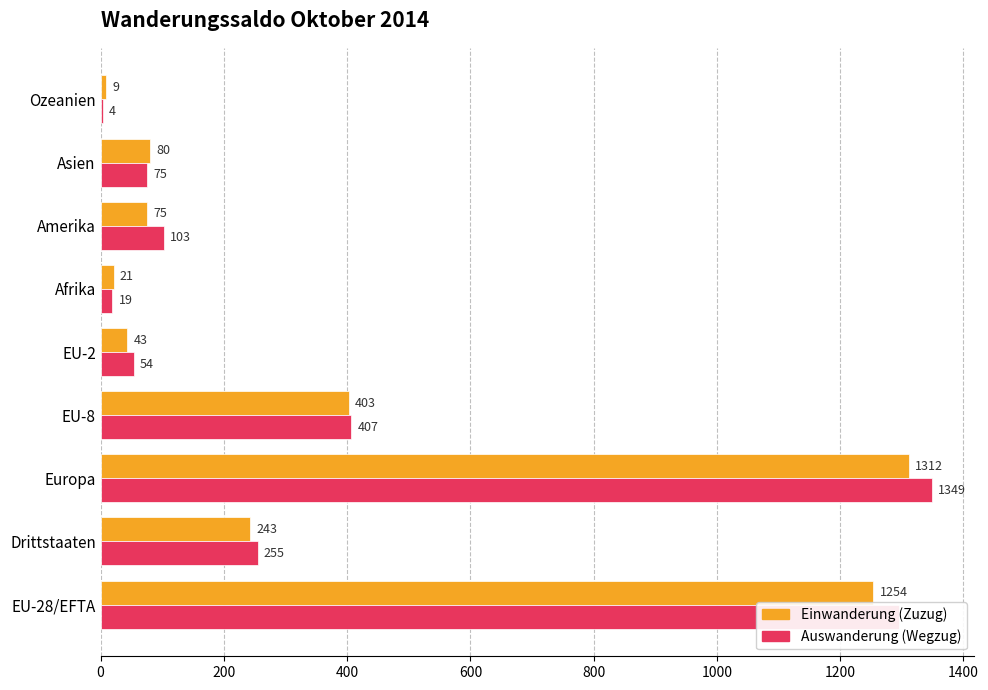

Between EU-28/EFTA and Amerika, which series saw the biggest shift?

Auswanderung (Wegzug)